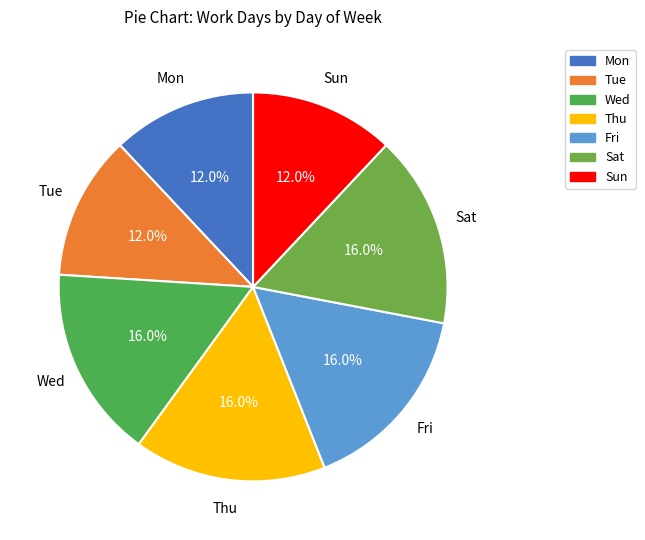

To the nearest percent, what is the difference between the largest and smallest slice percentages?

4%